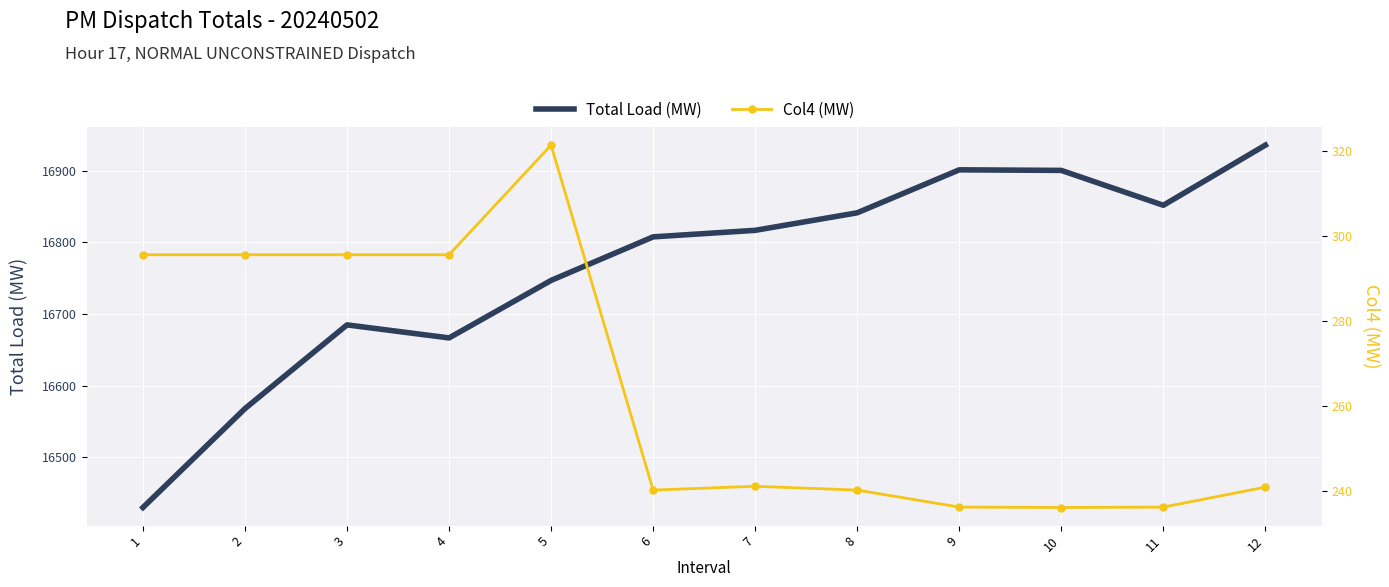

Which has a higher value, 9 or 8?

9